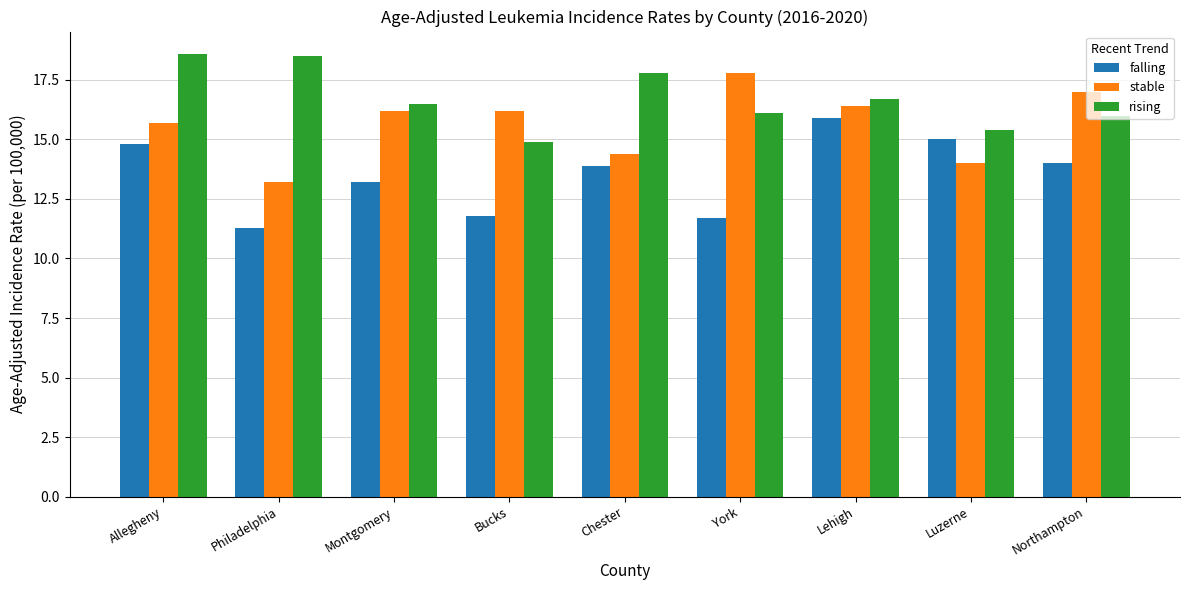

List the series in order of their overall mean, lowest first.

falling, stable, rising